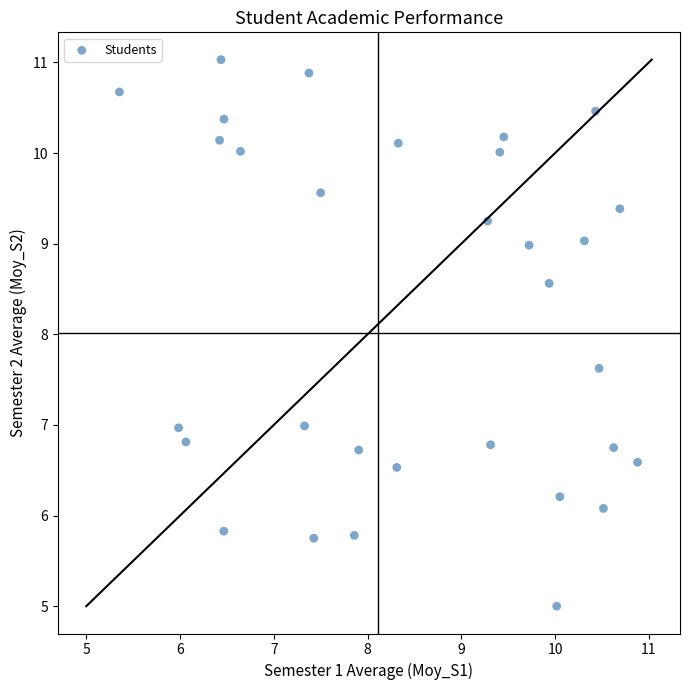

What is the range of X values (max minus min)?

5.5